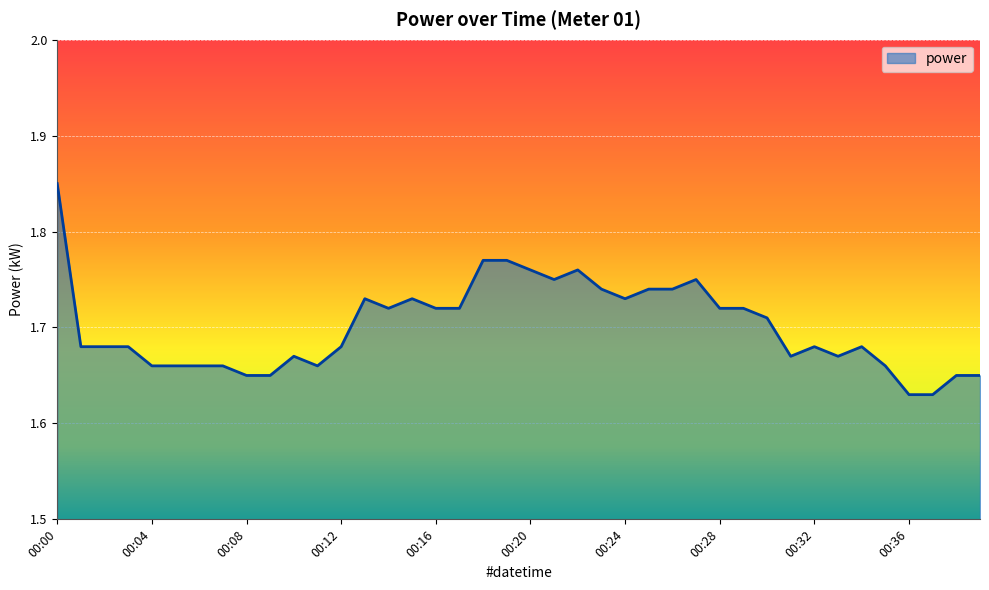

How many distinct data groups are displayed?

1